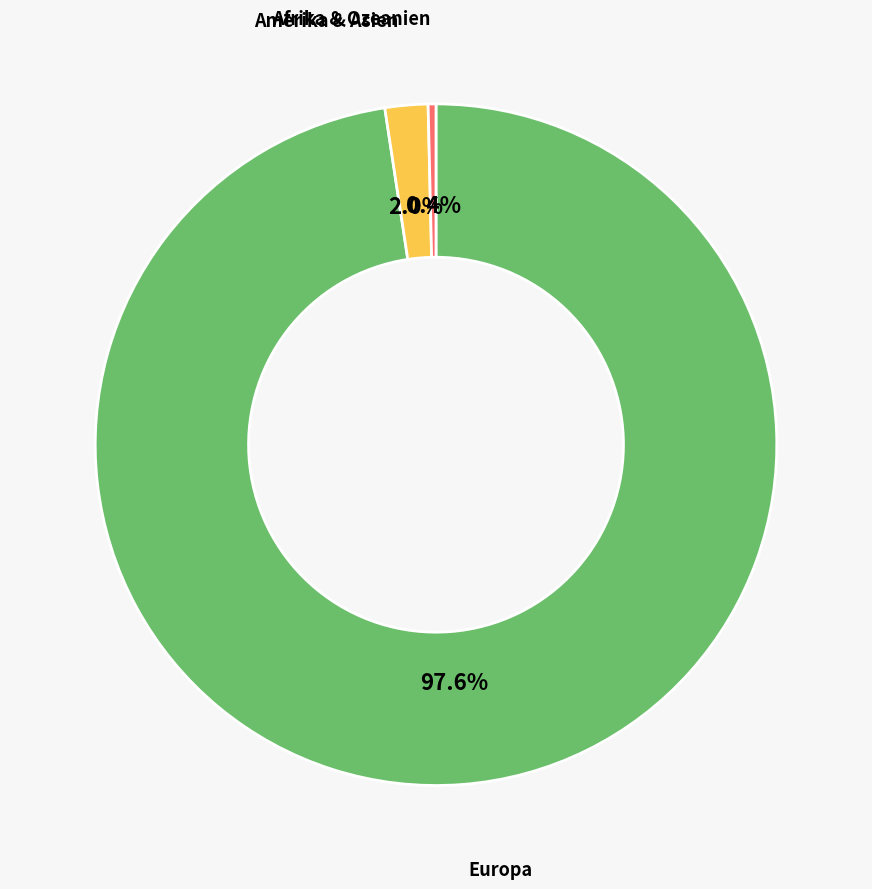

Rank the categories by value from lowest to highest.

Afrika & Ozeanien, Amerika & Asien, Europa